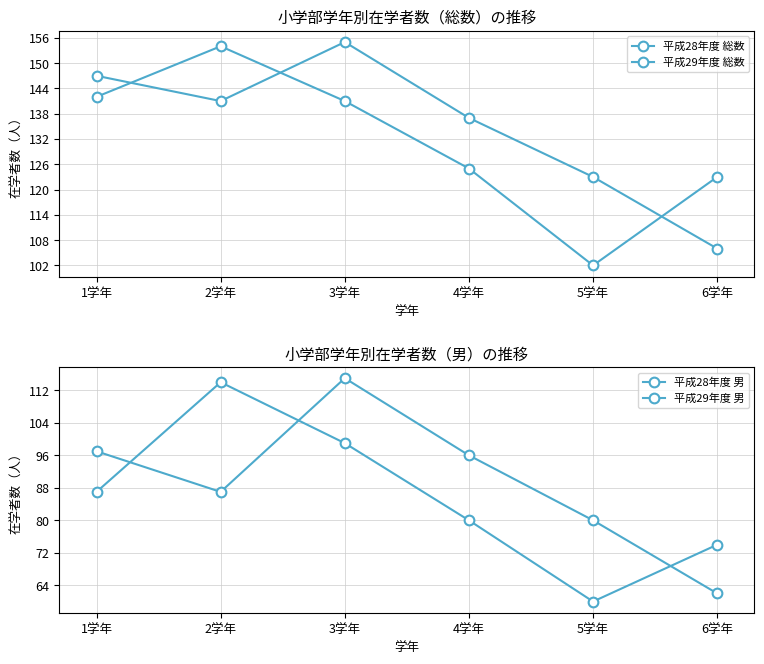

At how many categories does at least one series exceed 86?

6